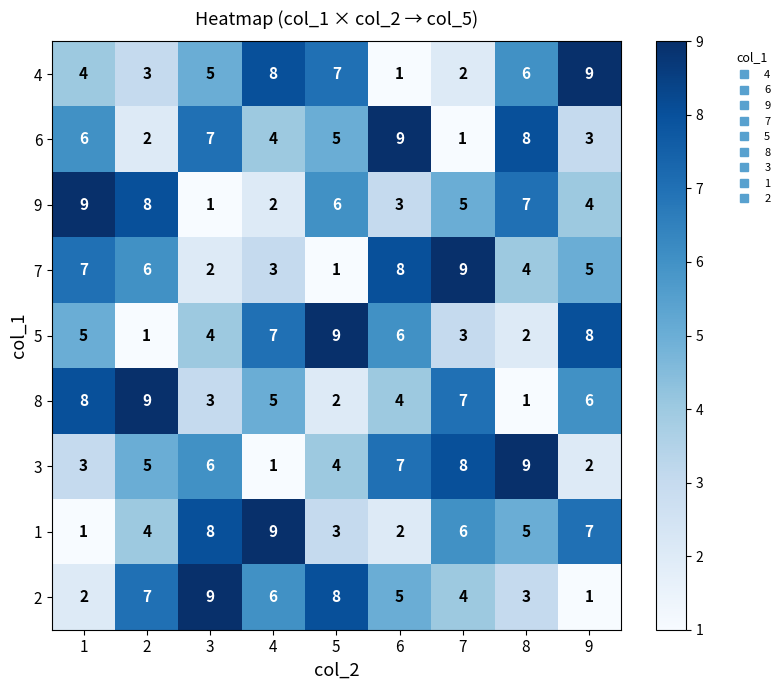

What is the approximate value of 2 at 4?

6